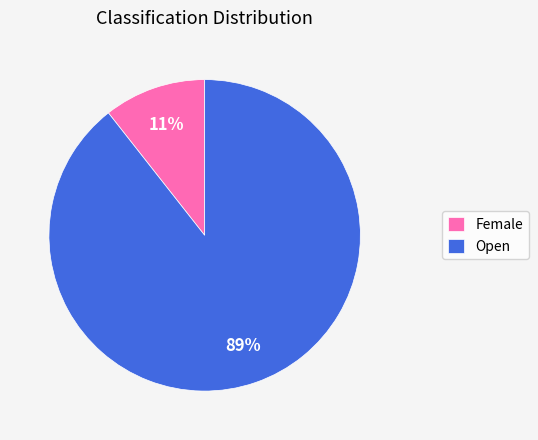

Does Female account for over 50% of the chart?

No